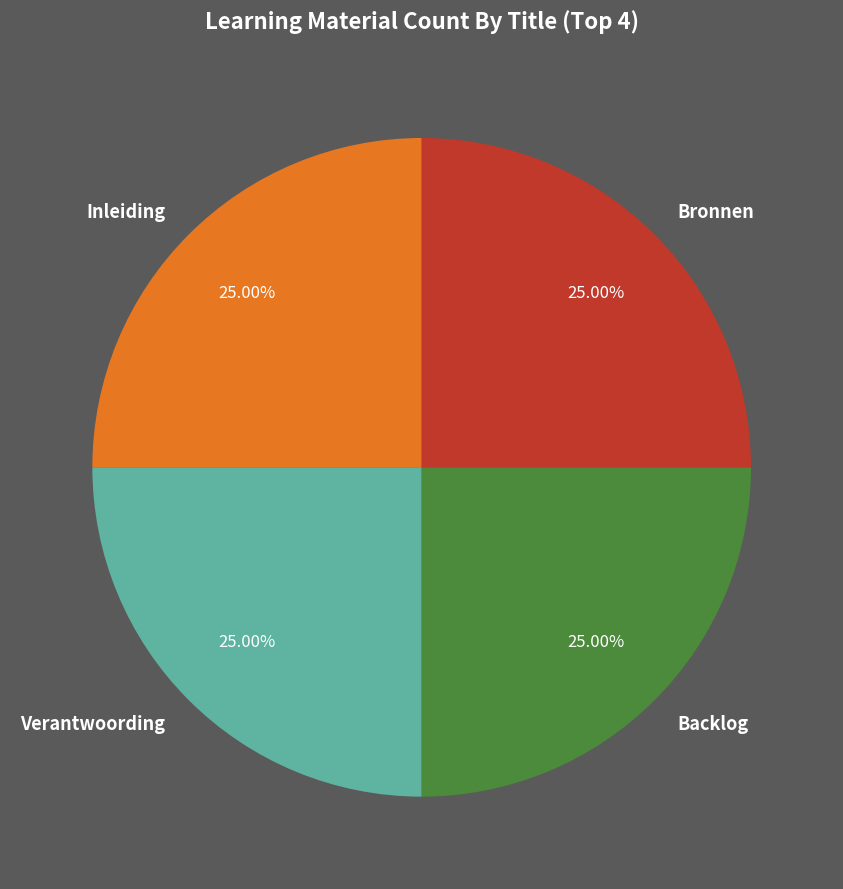

Is there any slice that represents more than half of the pie?

No